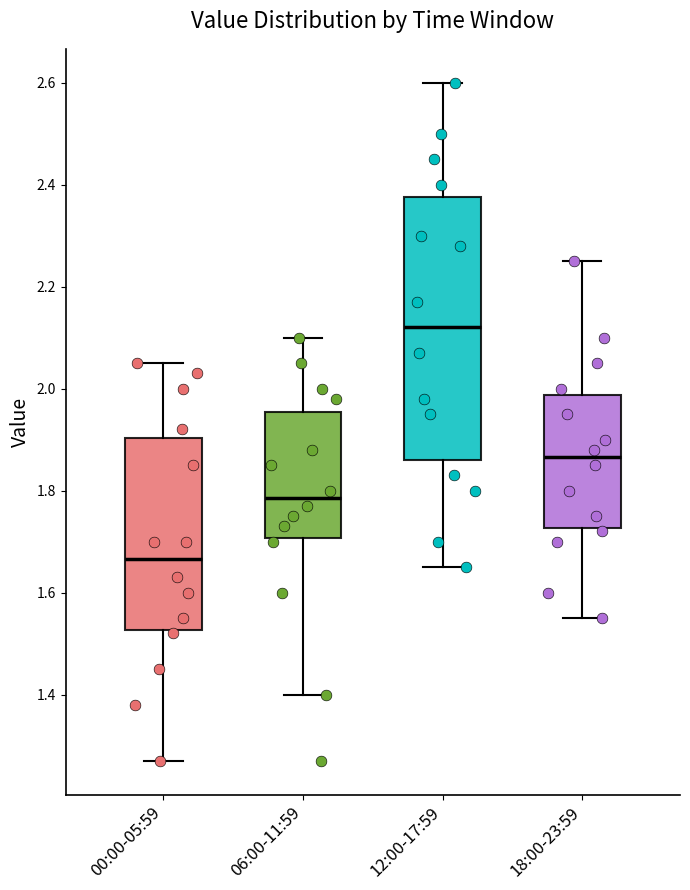

Which box has the lowest median line?

00:00-05:59